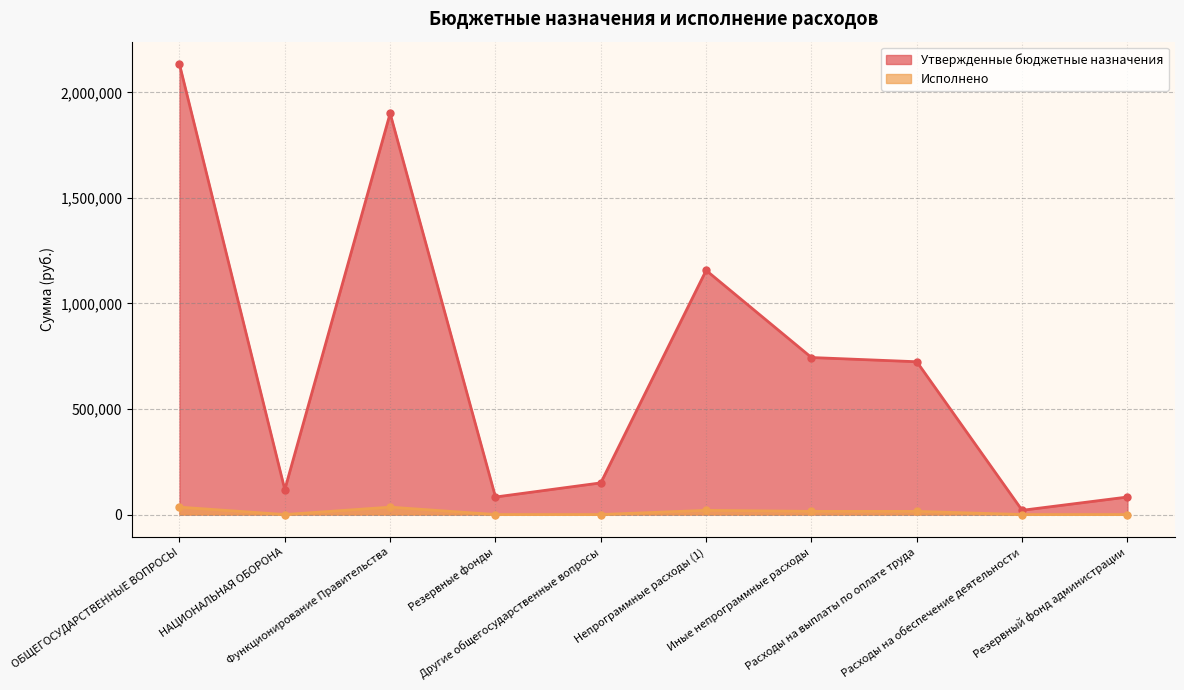

True or false: Утвержденные бюджетные назначения and Исполнено intersect in this chart.

False